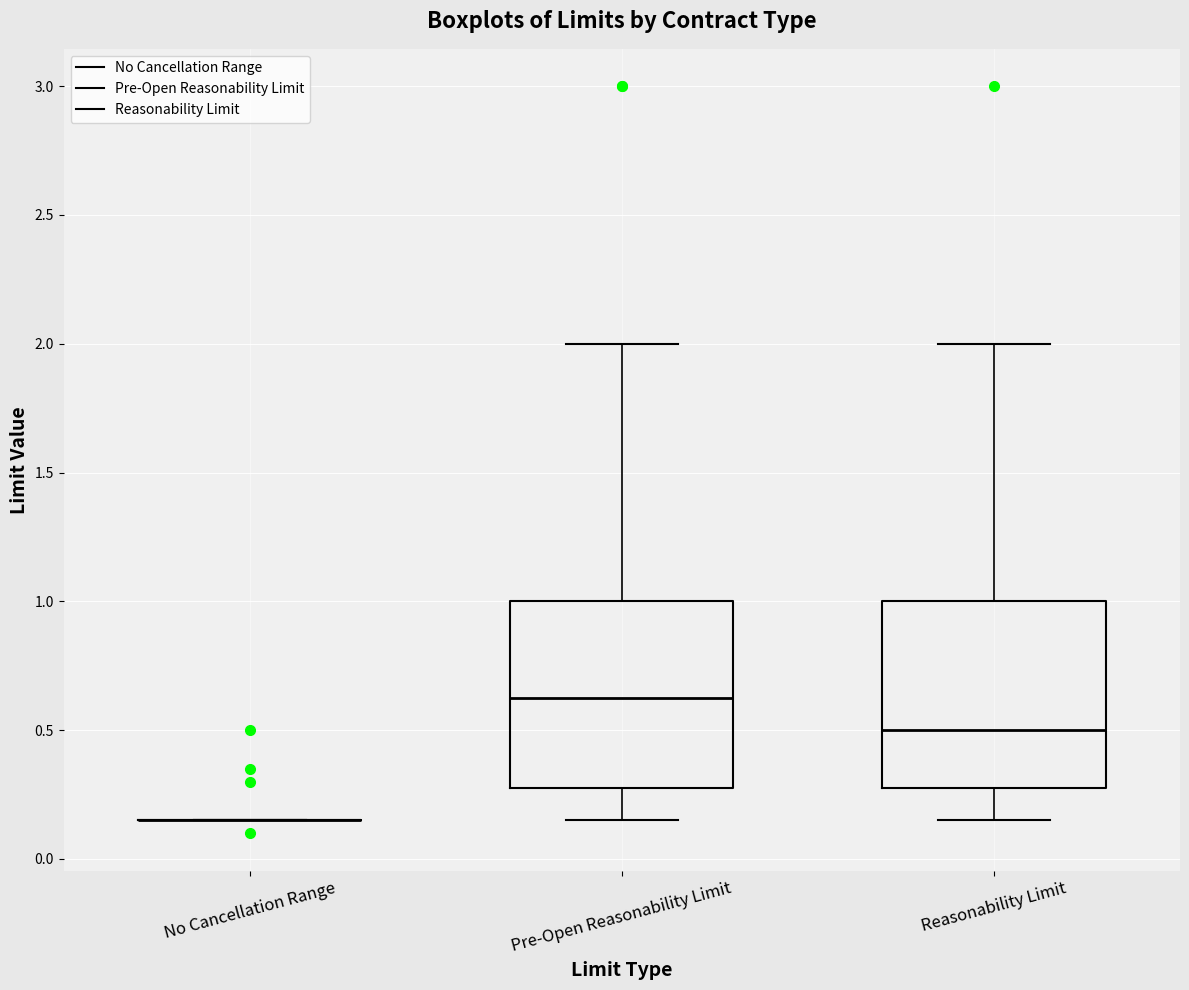

Where does the upper whisker of the box for Pre-Open Reasonability Limit end on the y-axis? The values are not printed on the chart, so give them approximately, as read against the axis.

2.00